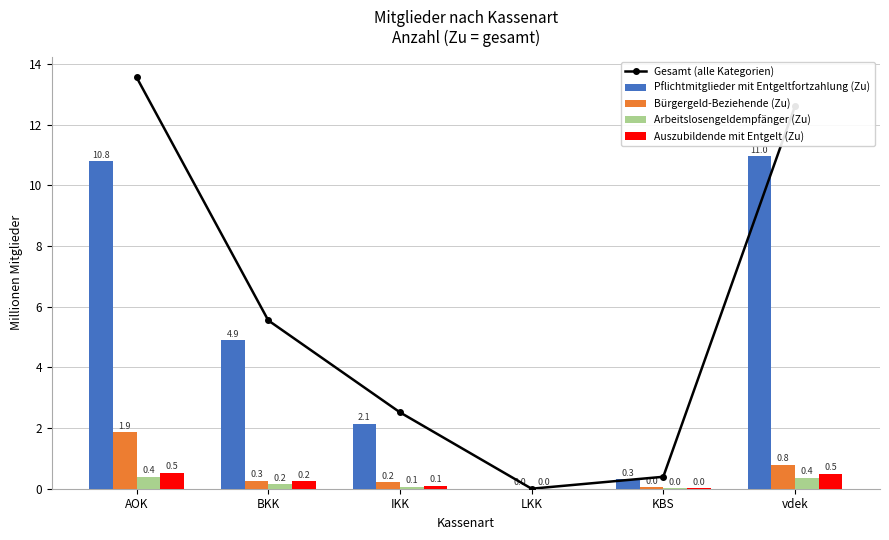

What is the average value of the Pflichtmitglieder mit Entgeltfortzahlung (Zu) series?

4.9